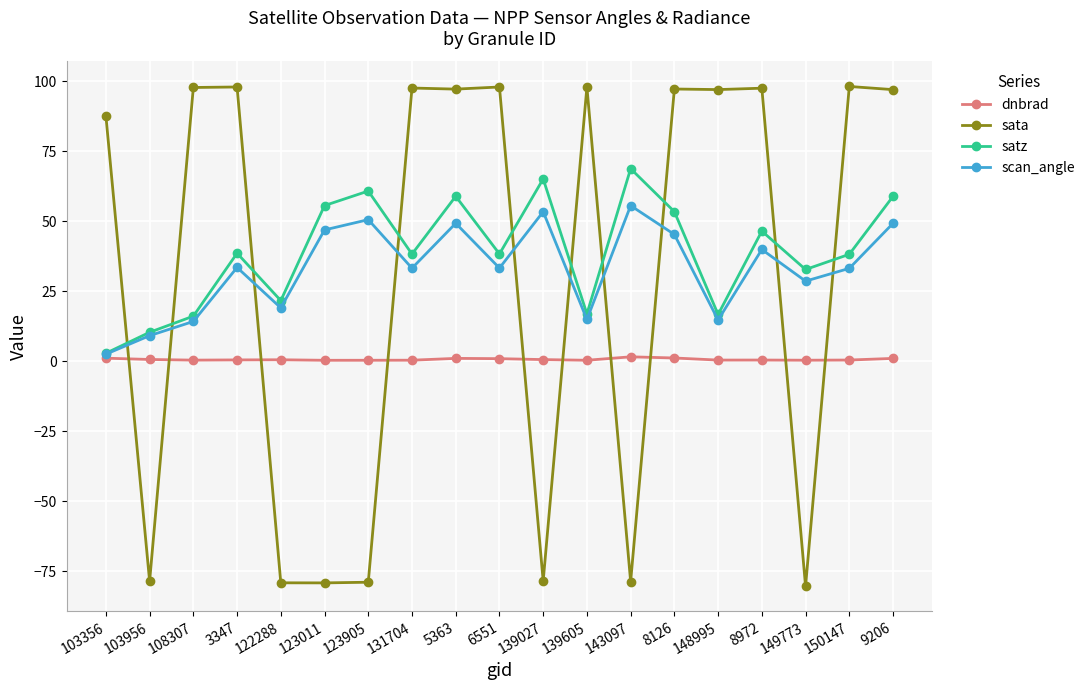

What is the label of the 16th point from the left?

8972